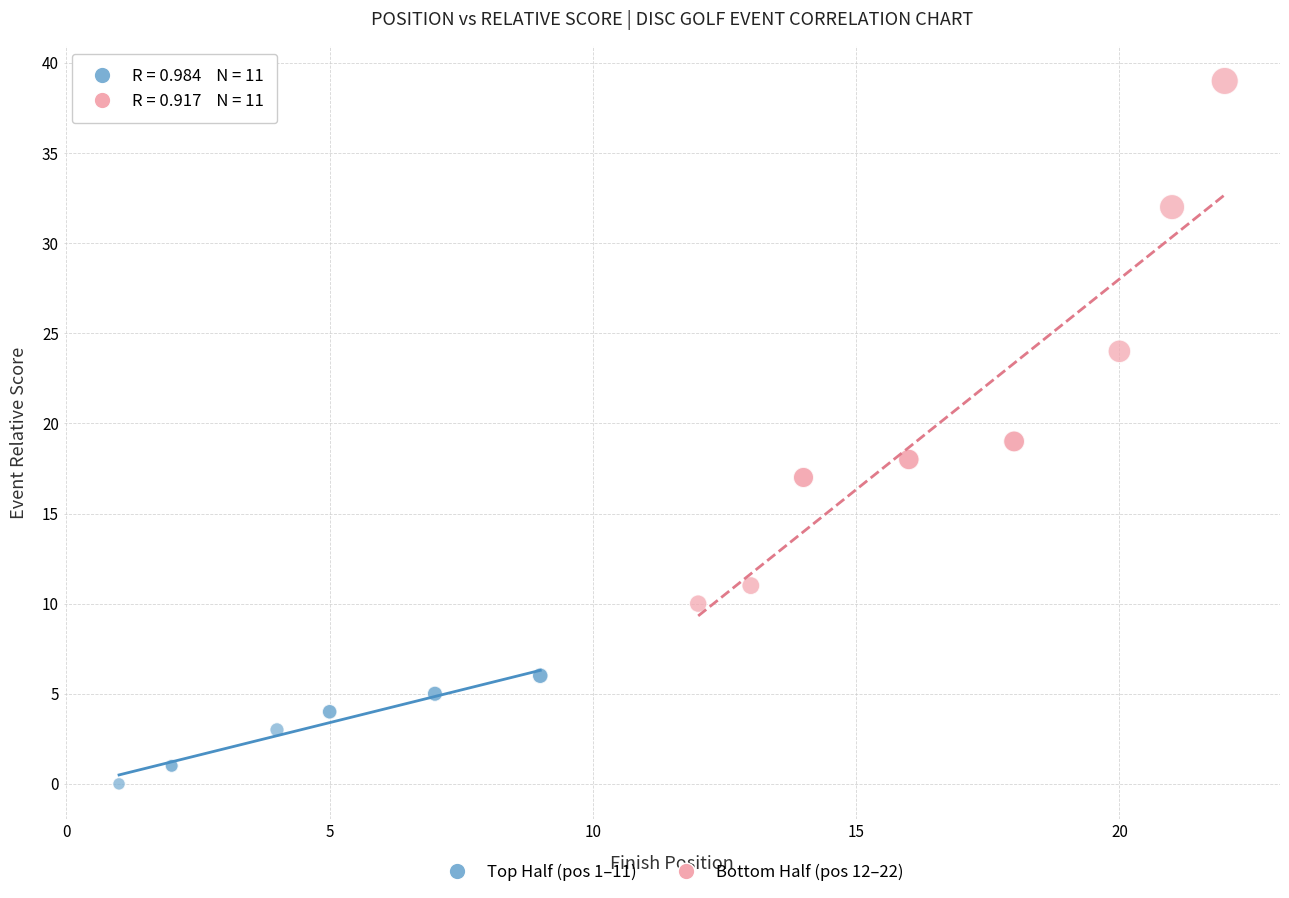

Which series has the widest spread of Y values?

Bottom Half (pos 12–22)